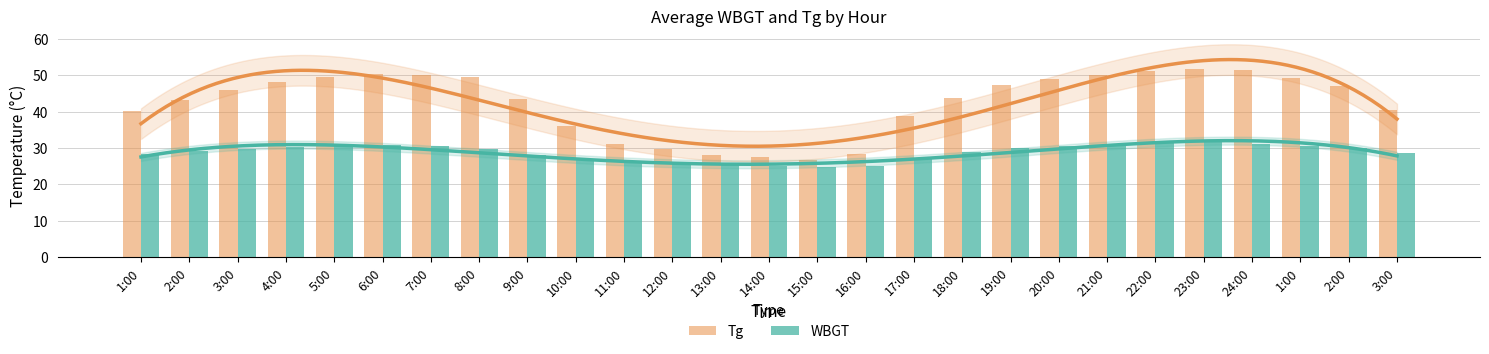

What is the smallest value displayed?

24.9